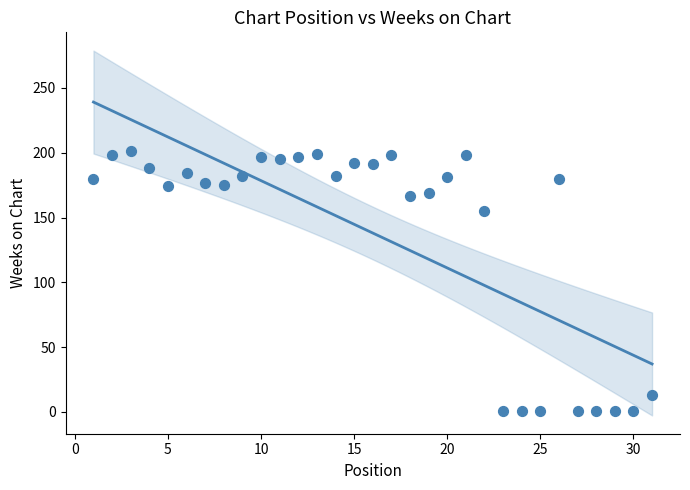

What is the range of Y values (max minus min)?

200